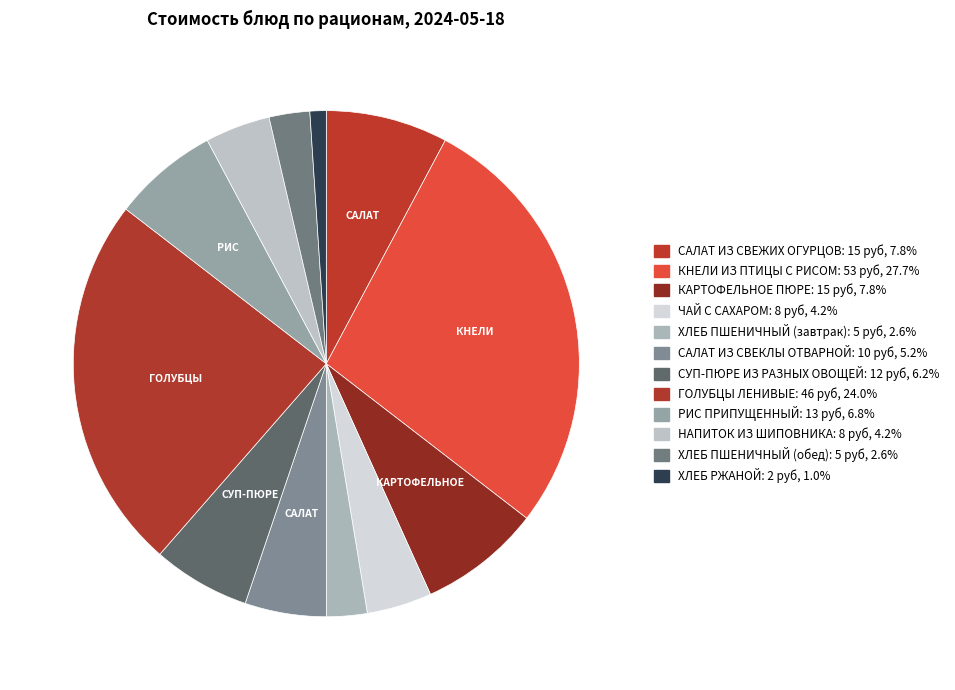

To the nearest percent, what is the combined percentage of ХЛЕБ РЖАНОЙ and ХЛЕБ ПШЕНИЧНЫЙ (завтрак)?

4%